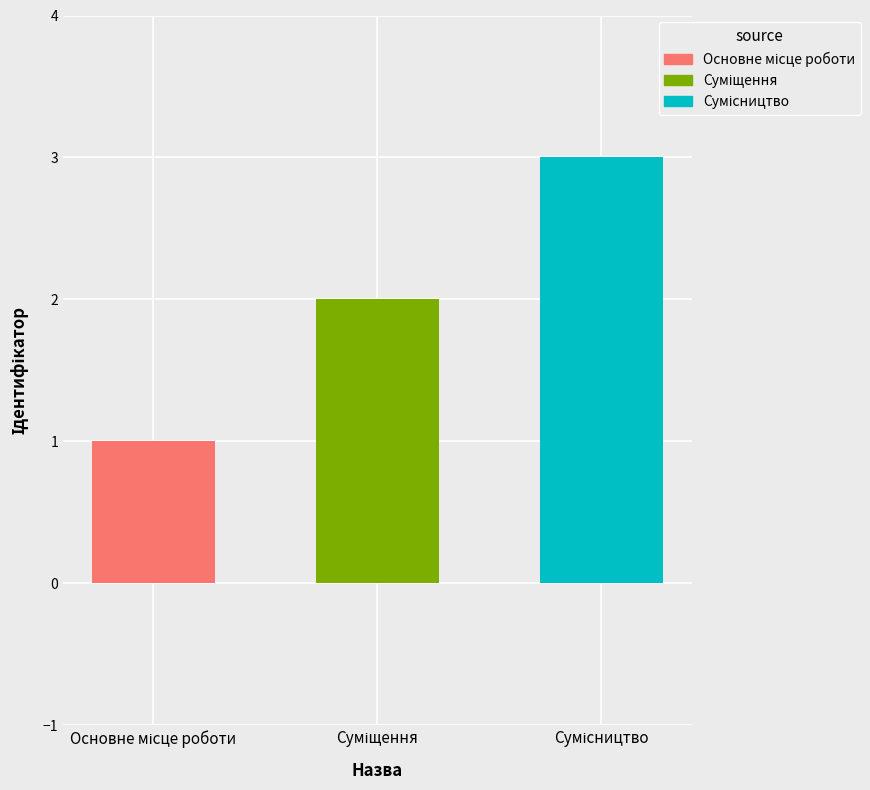

What is the maximum value shown in the chart?

3